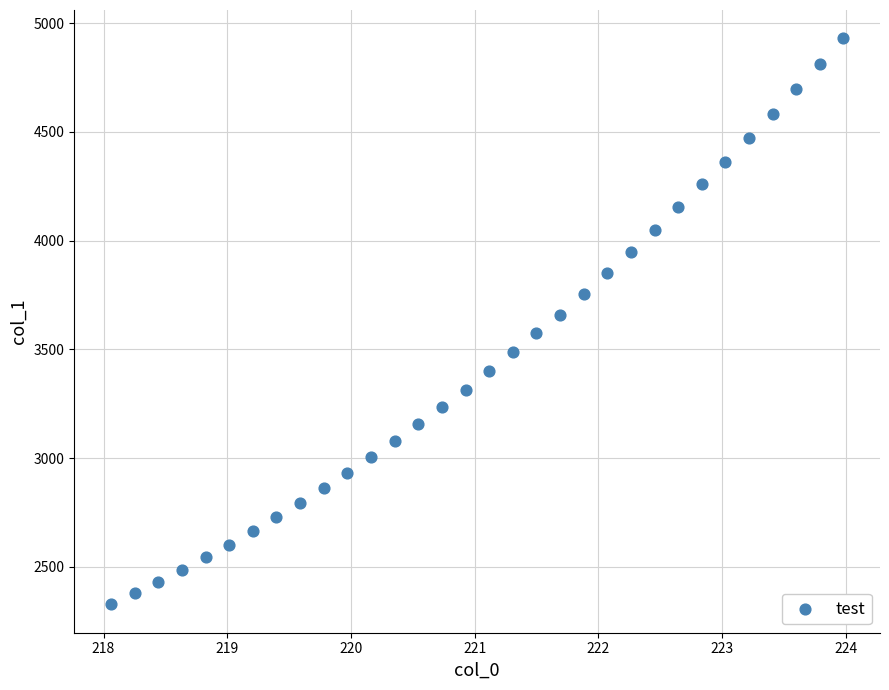

What is the range of X values (max minus min)?

5.9